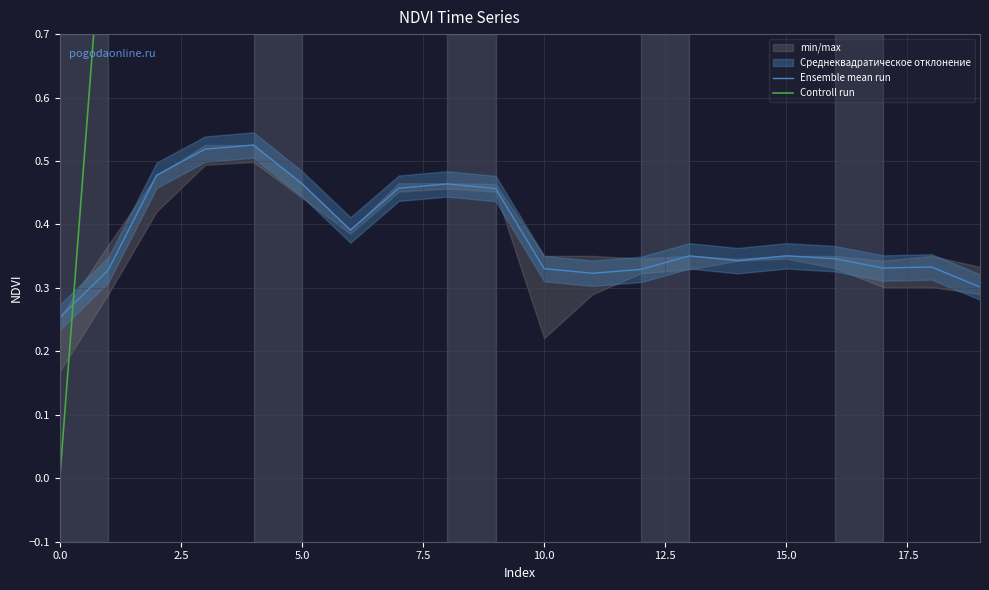

Where is the first local minimum for Controll run?

15.0